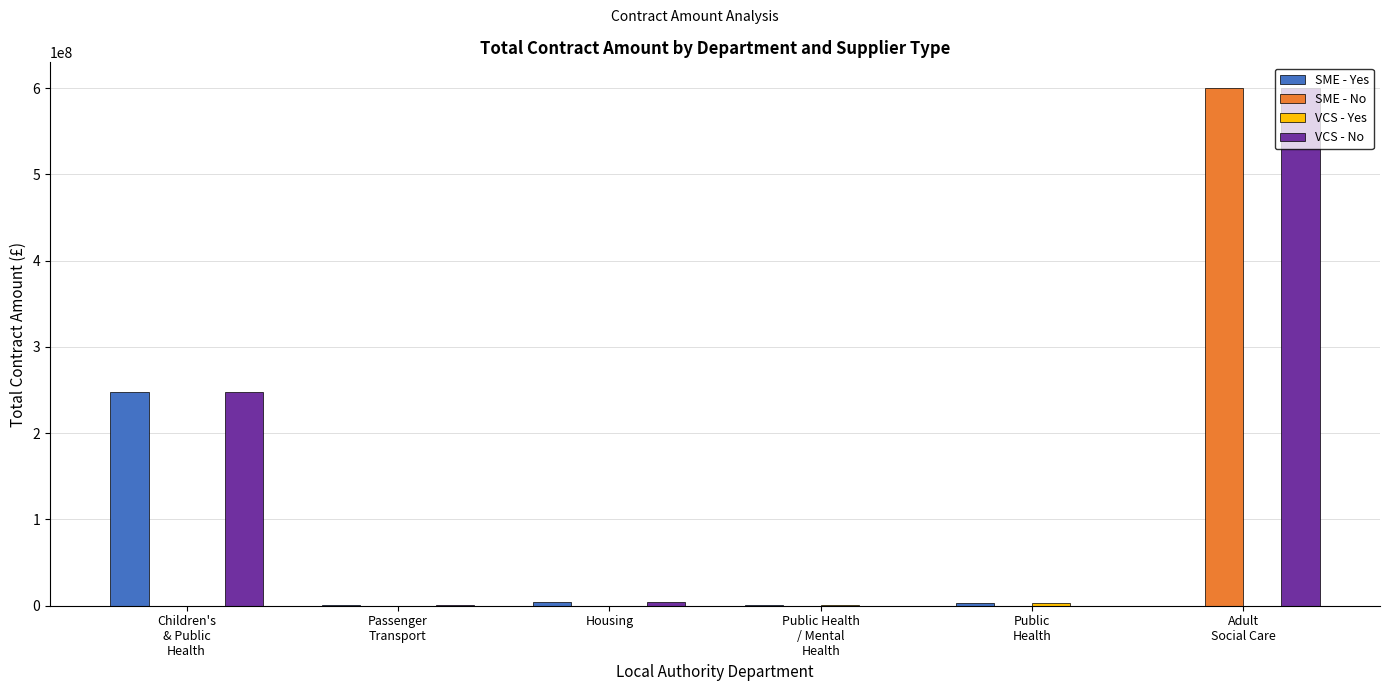

Which series has the widest spread of values?

SME - No